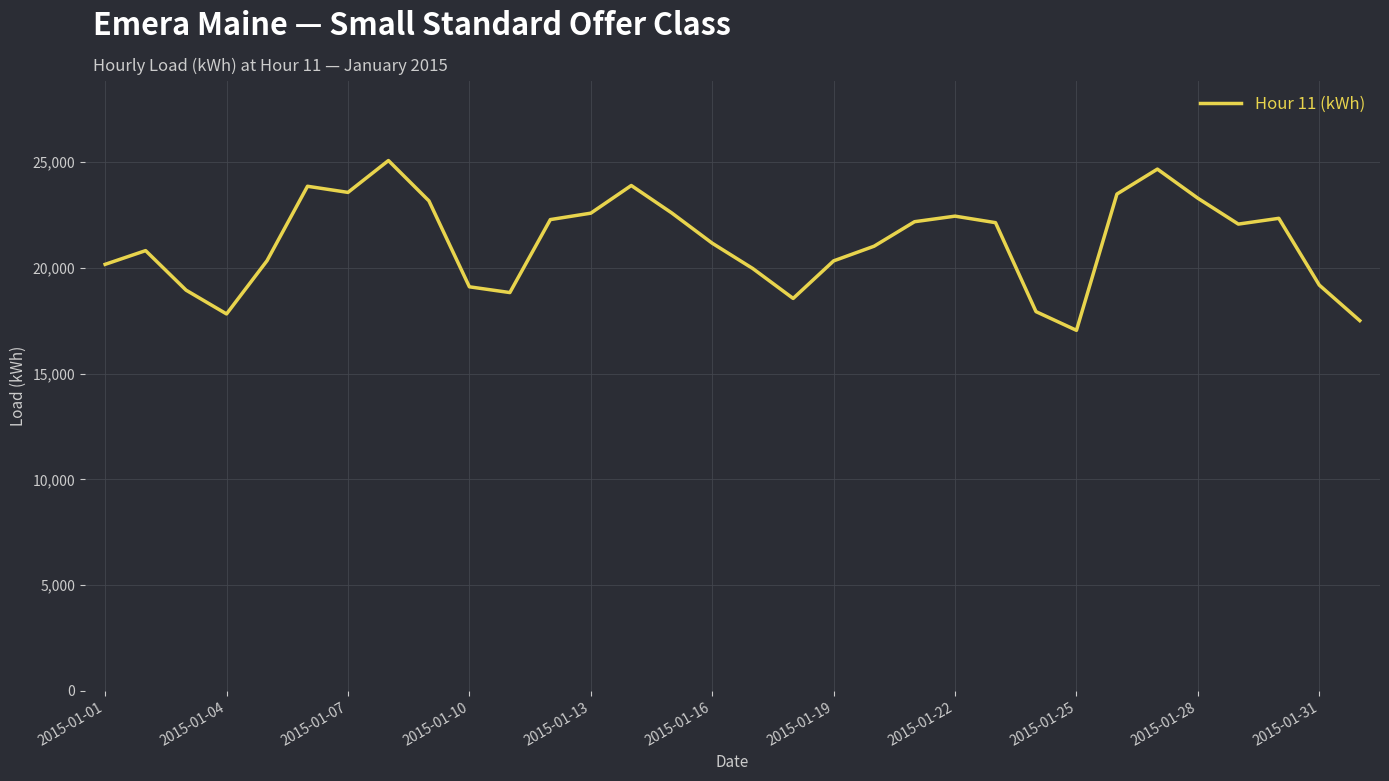

What is the difference between the maximum and minimum values?

8028